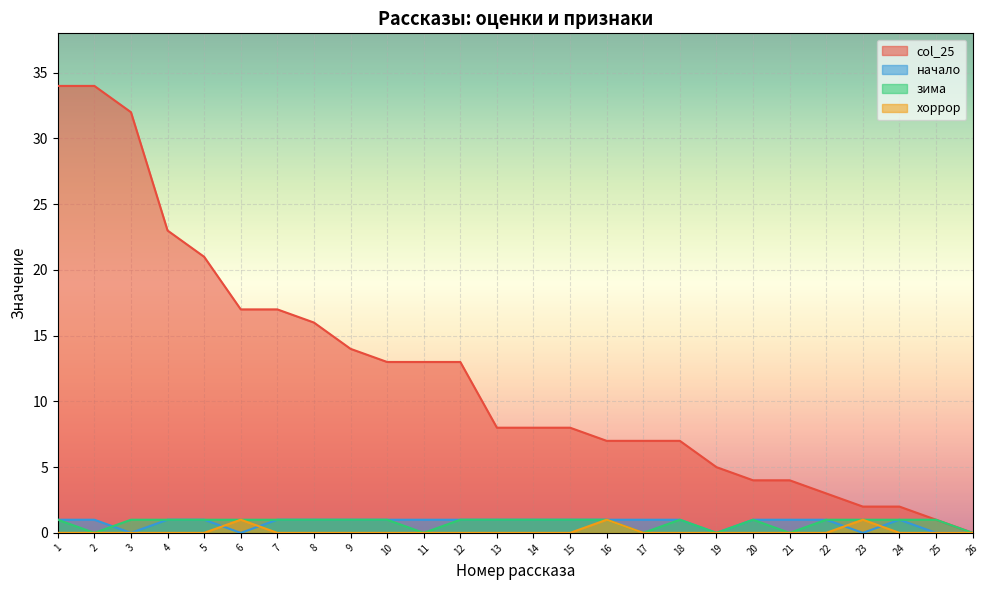

Count the number of data series in this chart.

4